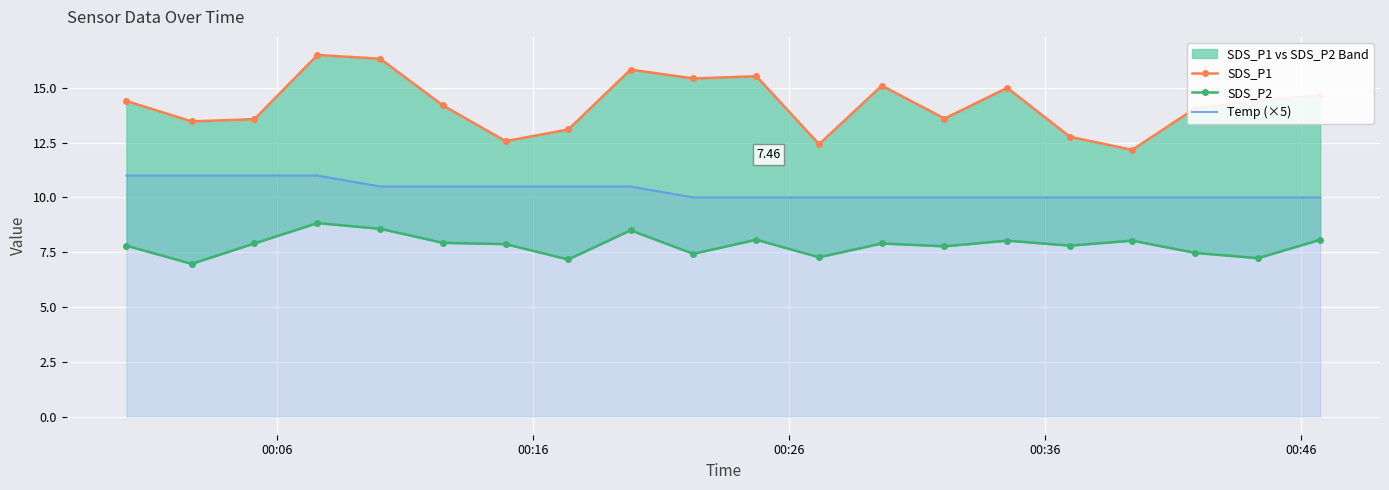

Which series has the largest total across all categories?

SDS_P1